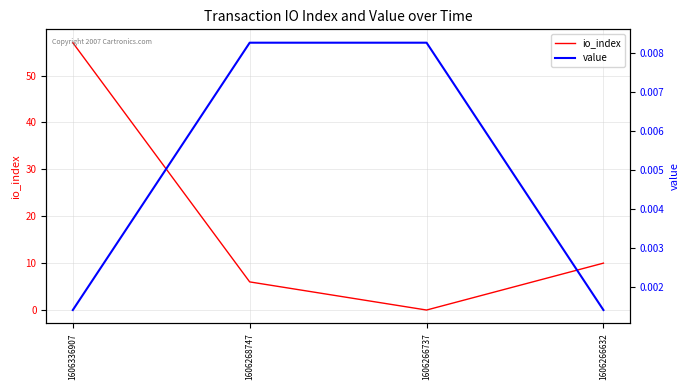

True or false: value has more than 1 interior local peaks.

False